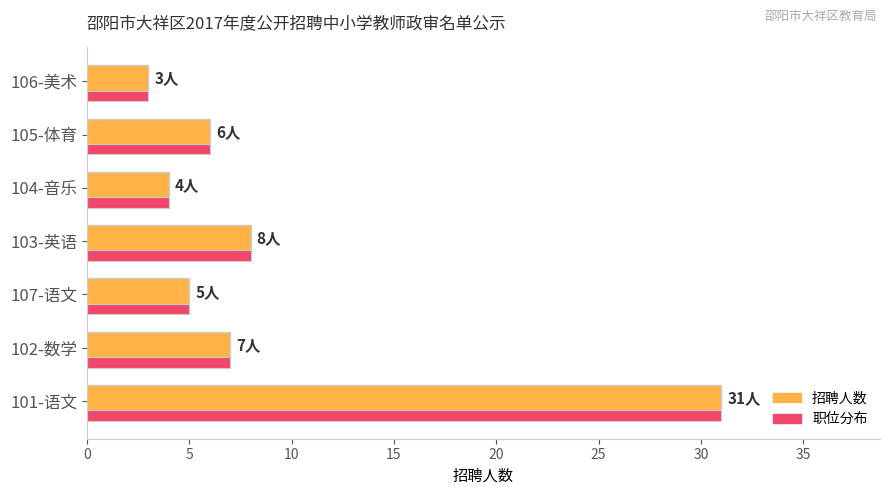

What is the total value across all series at 104-音乐?

8